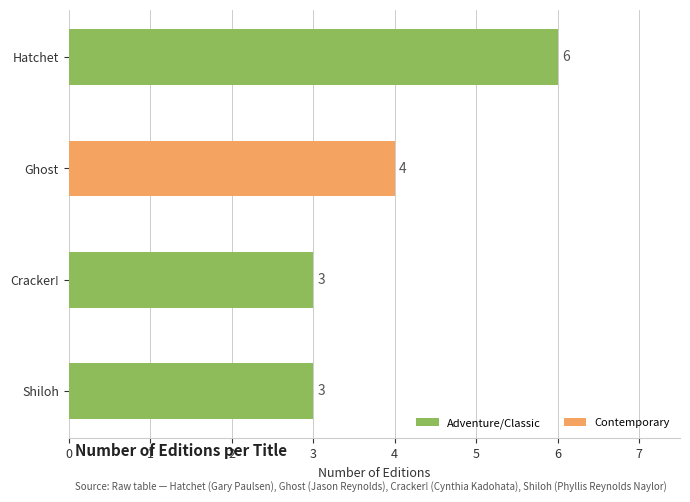

The value at Ghost is 6. True or false?

False